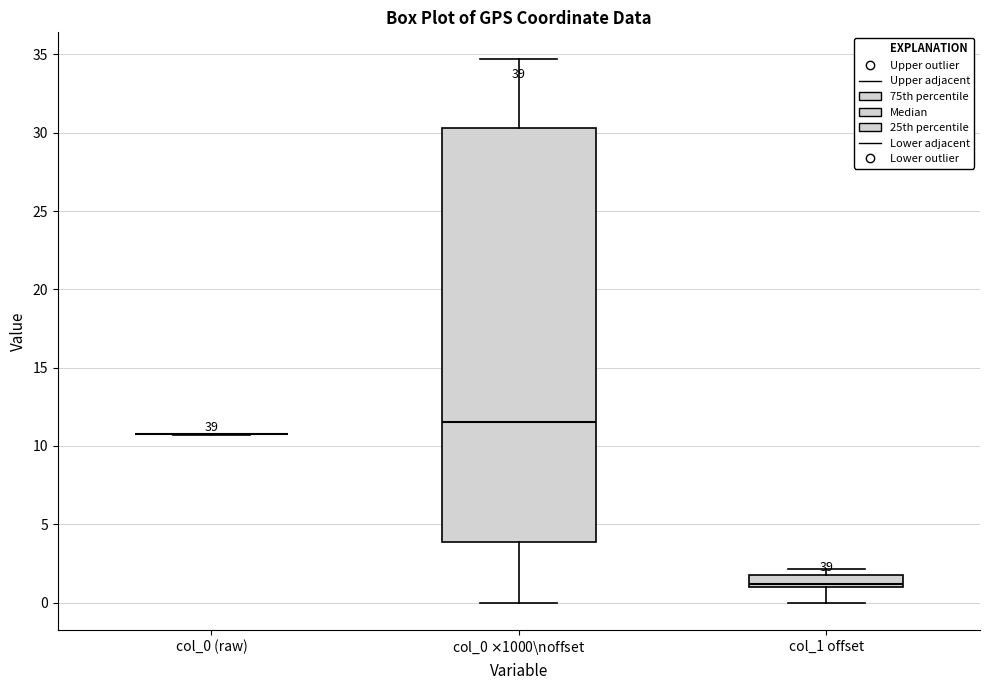

Which box is the tallest, from its lower edge to its upper edge?

col_0 $\times$1000\noffset